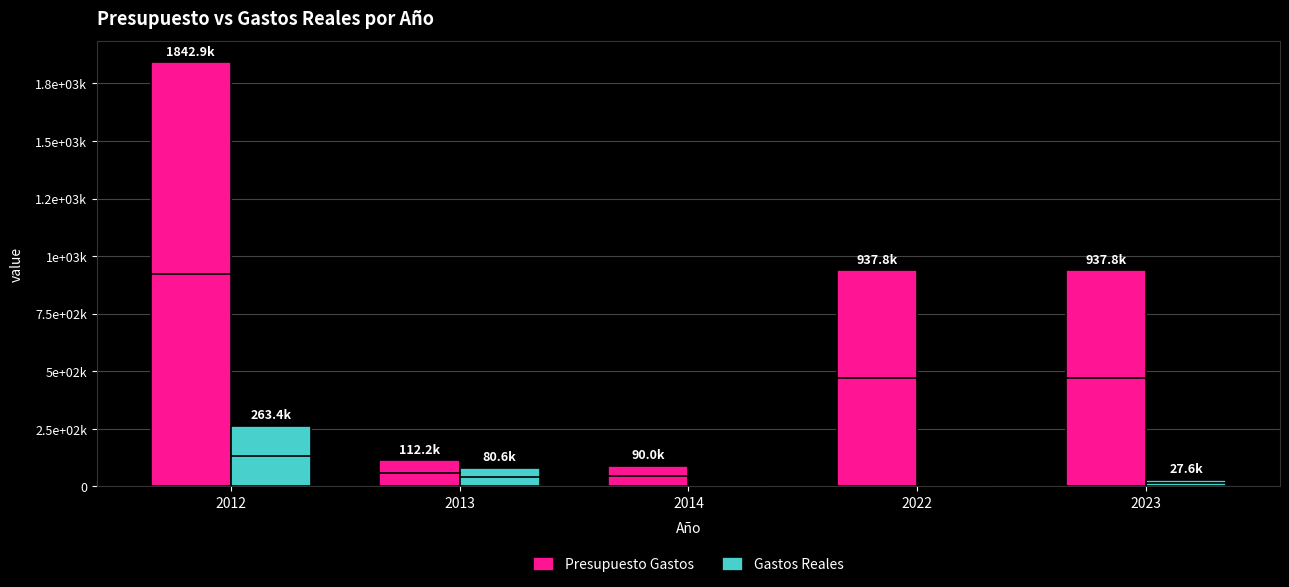

What is the value of the Gastos Reales bar at the 2nd from the left?

80630.0